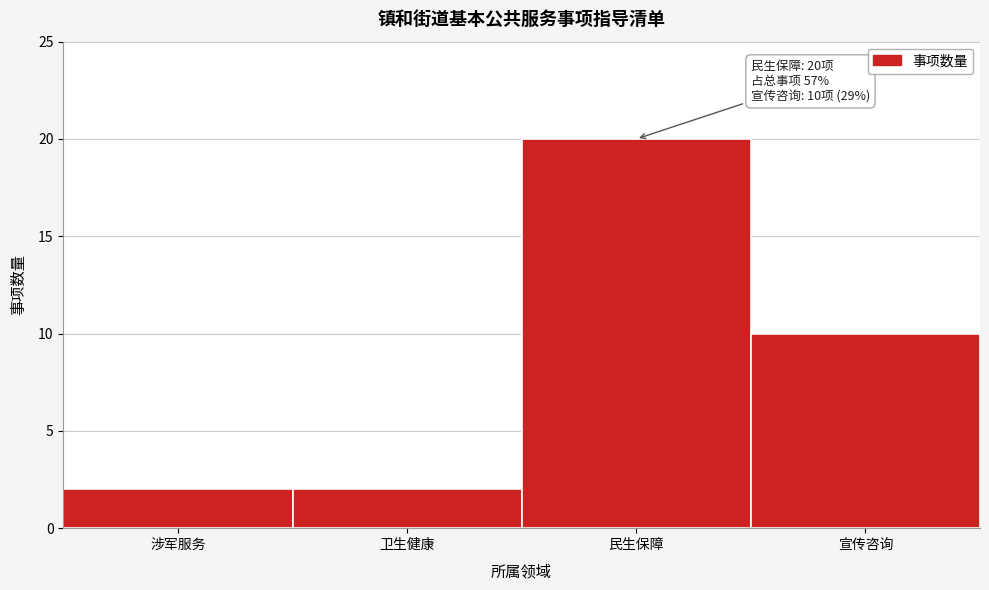

Reading left to right, list all the values displayed in this chart.

涉军服务=2	卫生健康=2	民生保障=20	宣传咨询=10